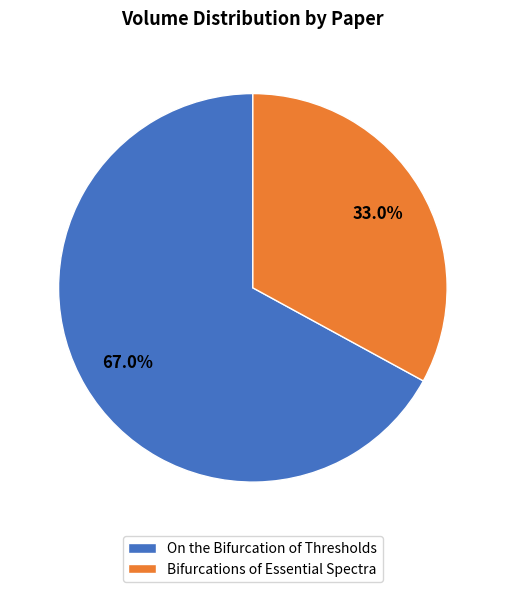

Which category has the smallest portion of the pie?

Bifurcations of Essential Spectra